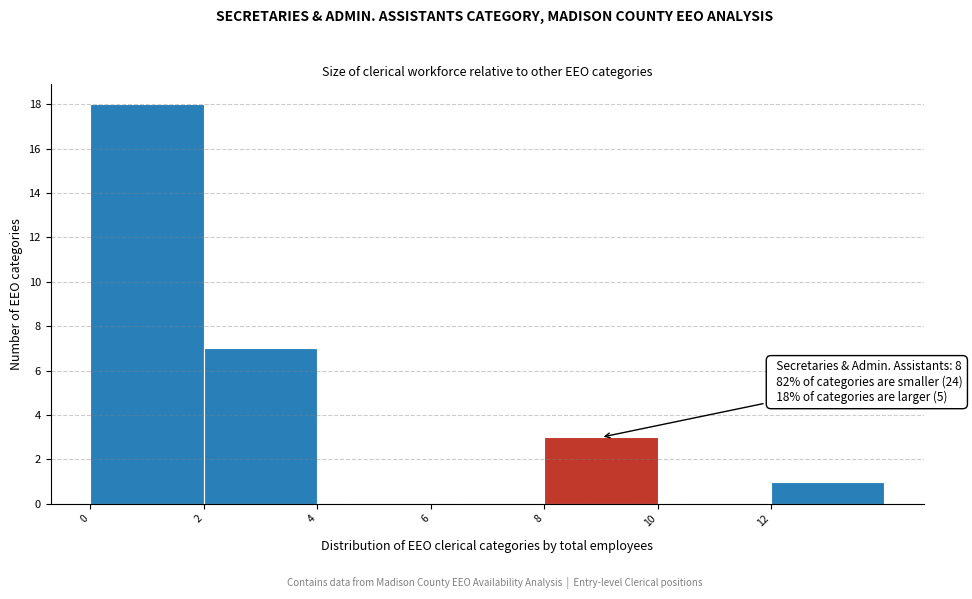

Which range on the x-axis has the tallest bar?

0 to 2